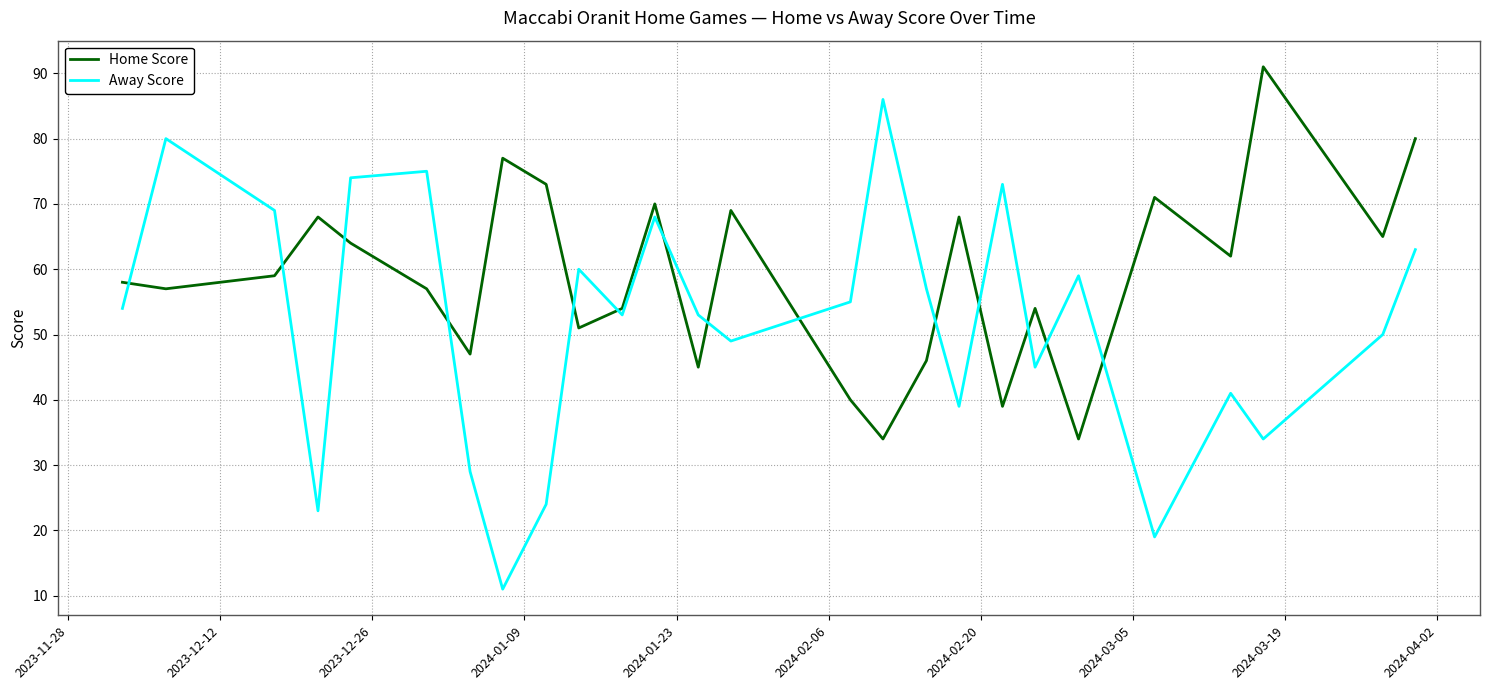

True or false: Away Score and Home Score cross at least once.

True